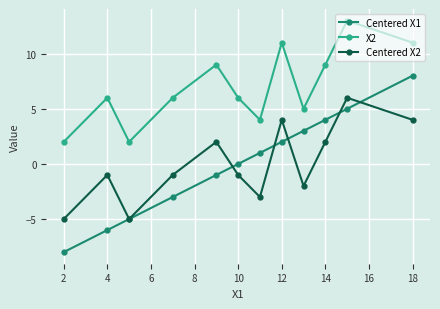

What is the sum of the Centered X1 values at 18 and 14?

12